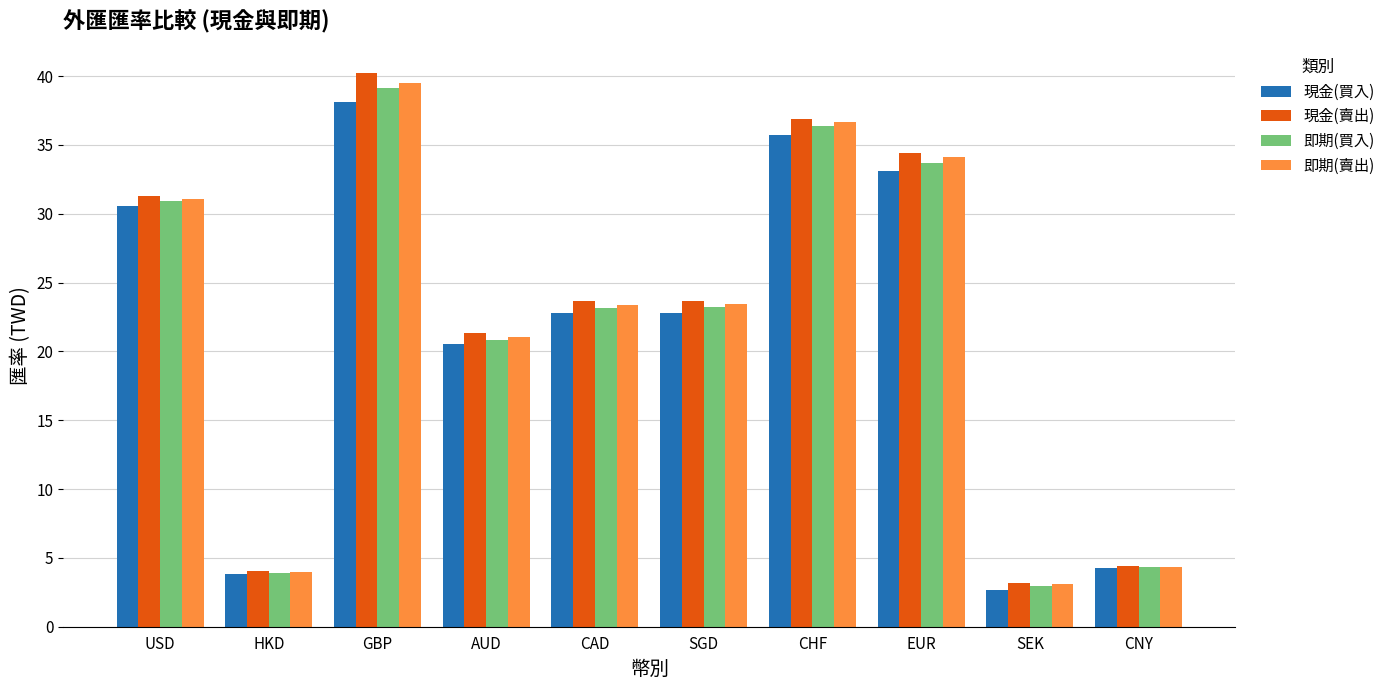

What is the difference between the 即期(賣出) values at USD and CHF?

5.6